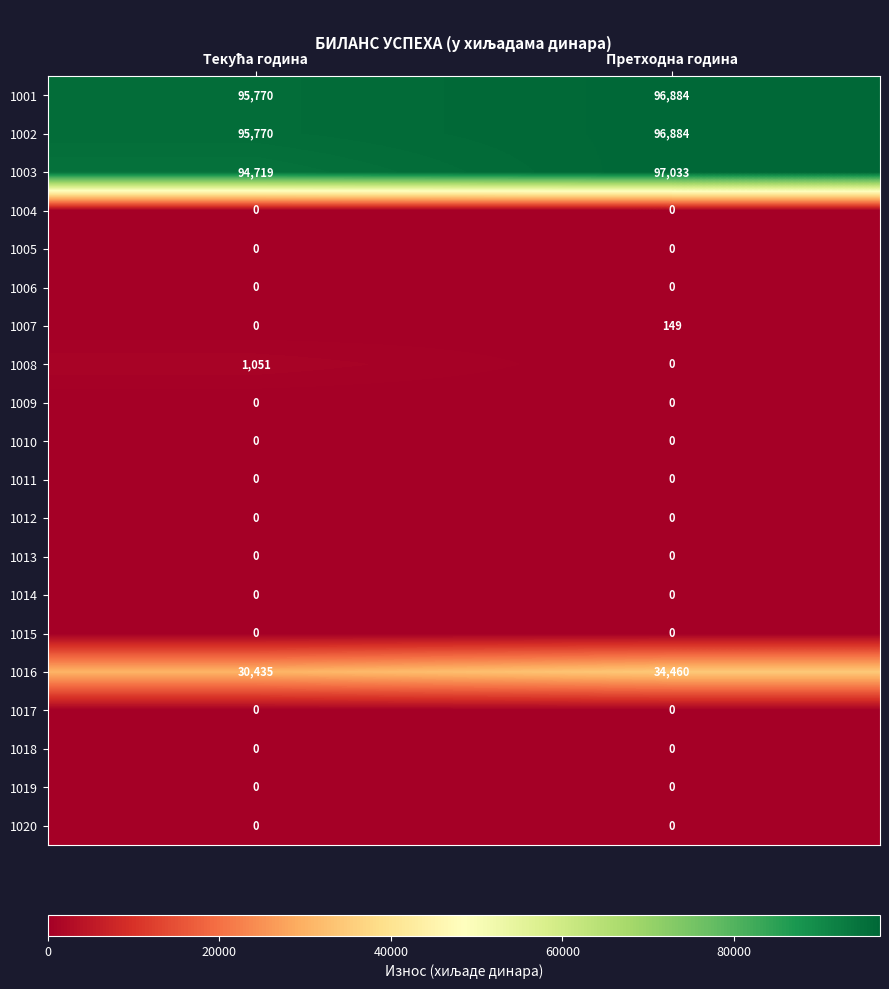

True or false: 1018 has a value of 0 at Претходна година.

True